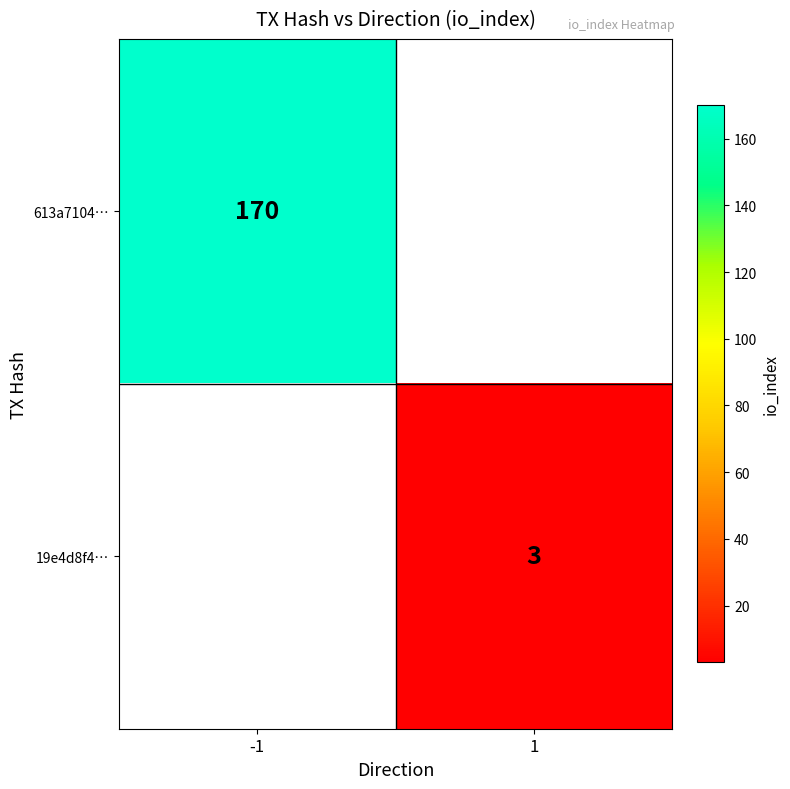

Is the value of 613a7104… at -1 greater than the value of 19e4d8f4… at 1?

Yes